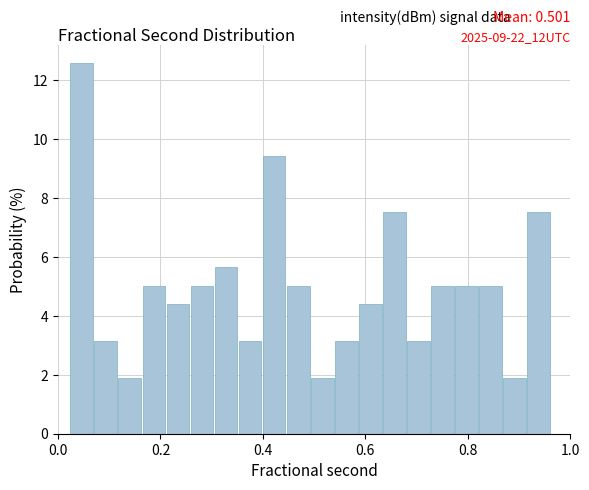

Around what value on the x-axis is the tallest bar? Give the approximate position of its centre, as read against the axis.

0.04